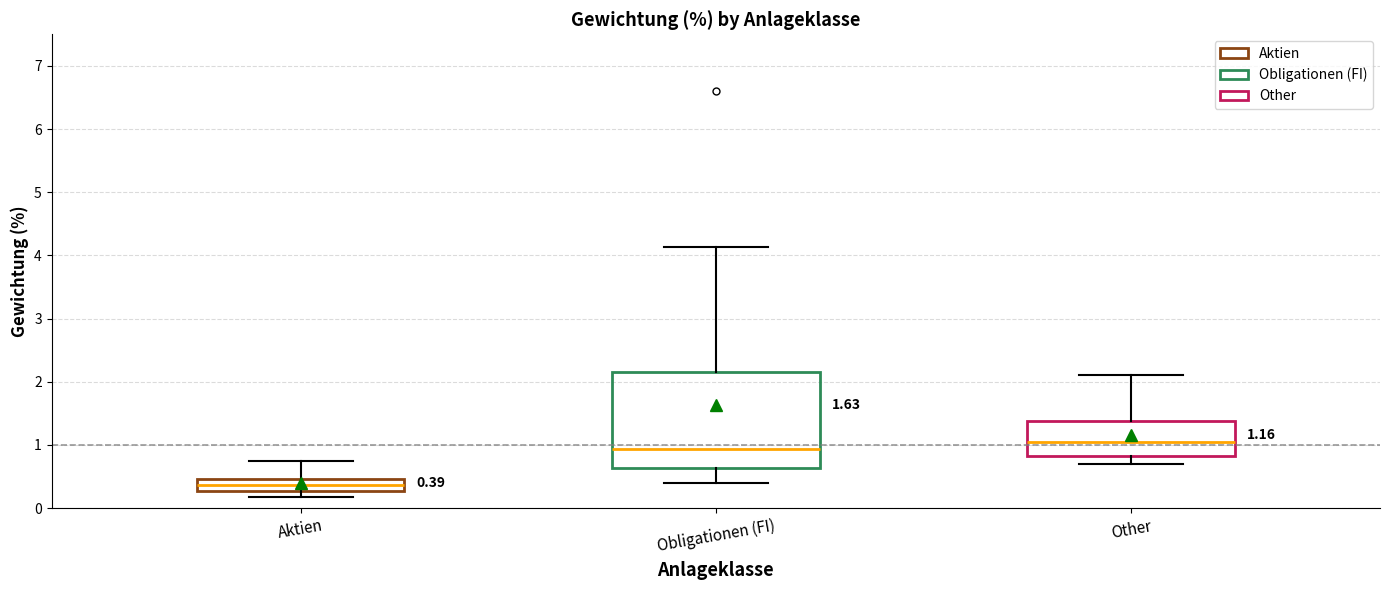

Which box's median line is the highest?

Other